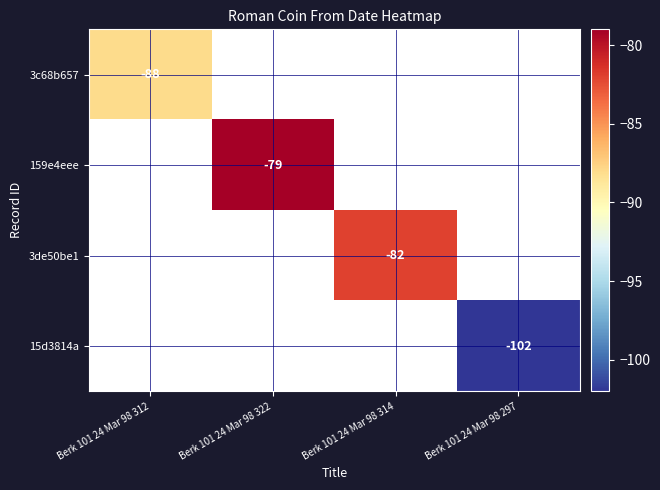

The 15d3814a series shows -102 at Berk 101 24 Mar 98 297. True or false?

True